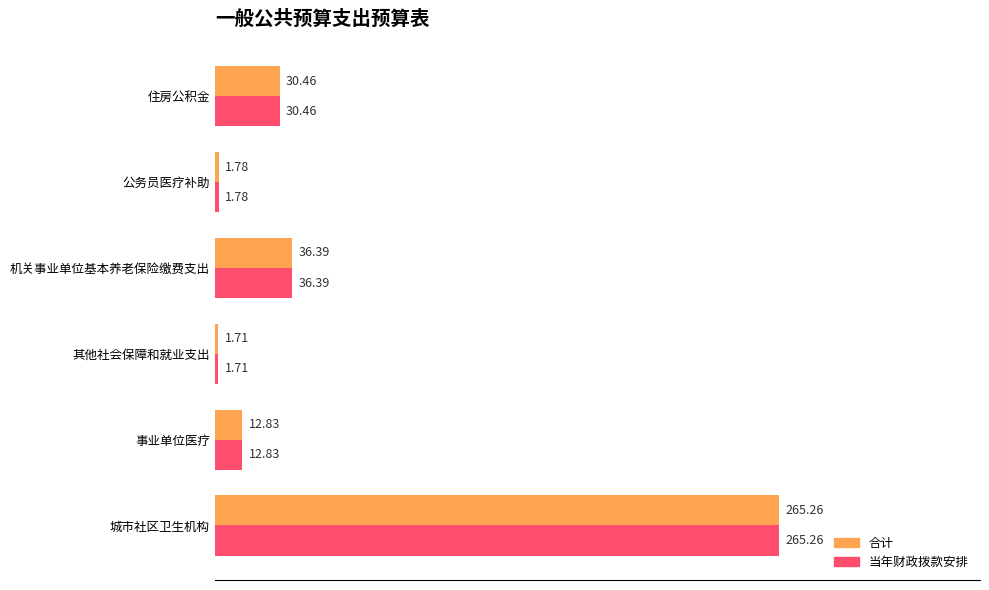

At which label is 当年财政拨款安排 closest to 133?

机关事业单位基本养老保险缴费支出